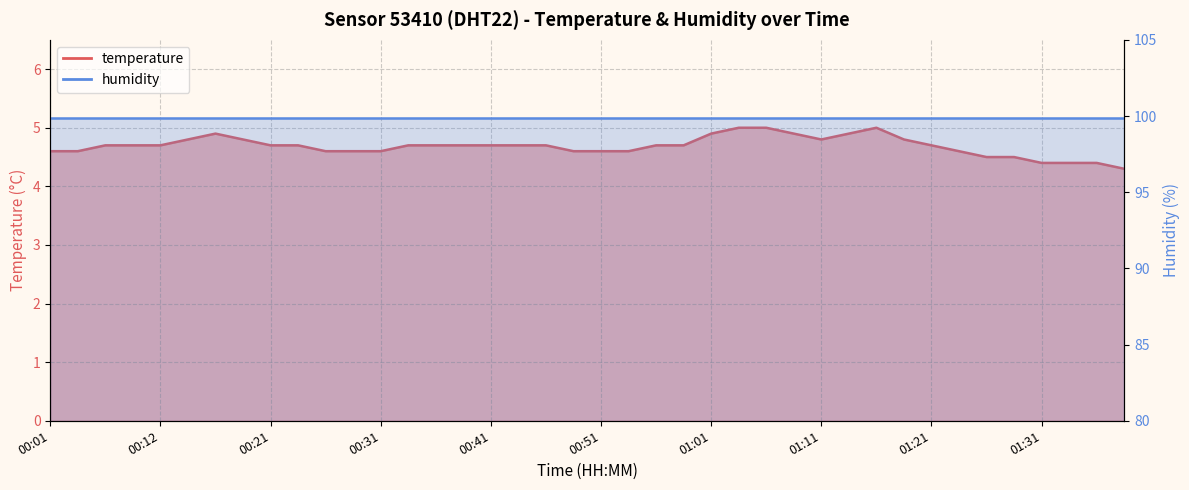

What is the label of the 1st point from the left?

00:01